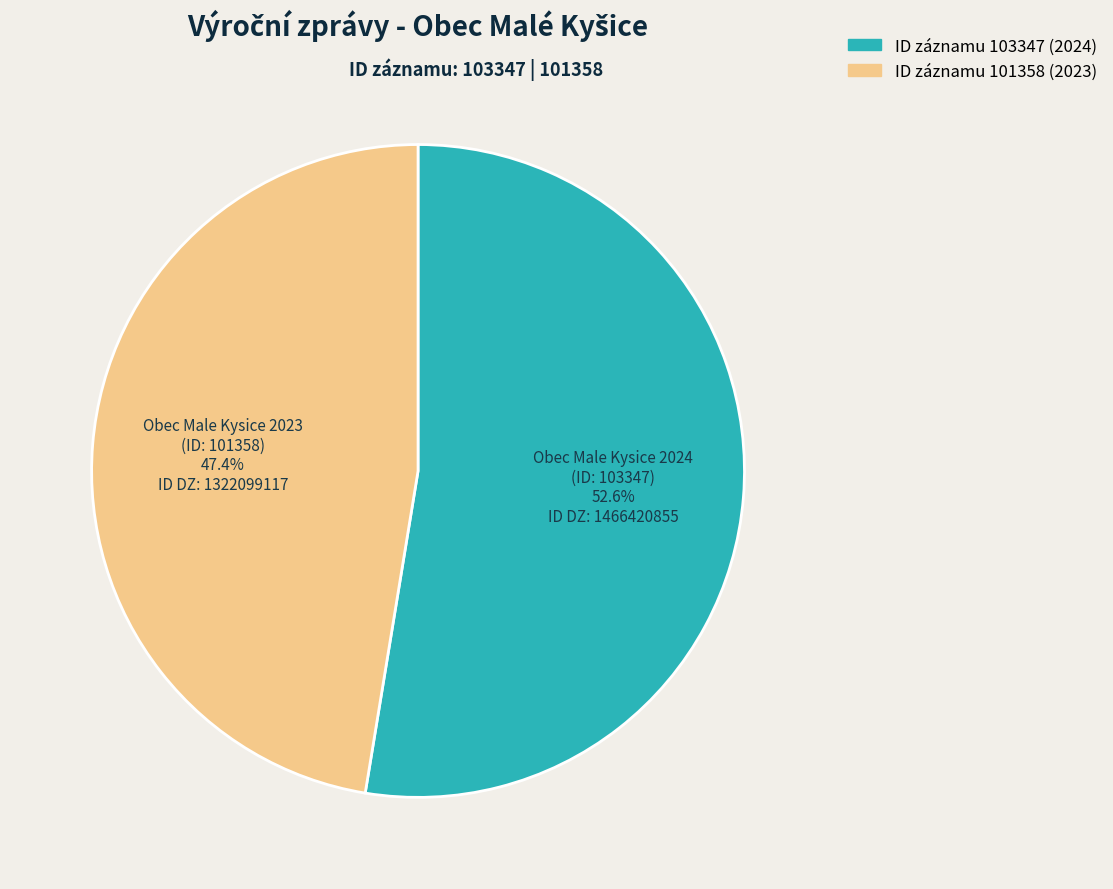

Is there any slice that represents more than half of the pie?

Yes